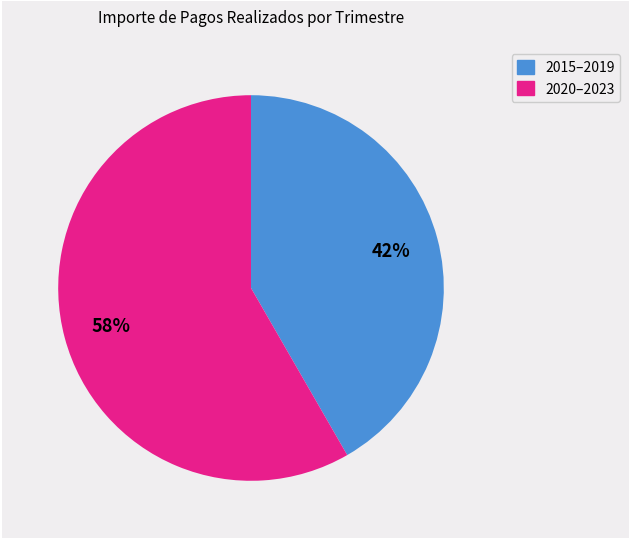

Is there a majority slice in this chart?

Yes